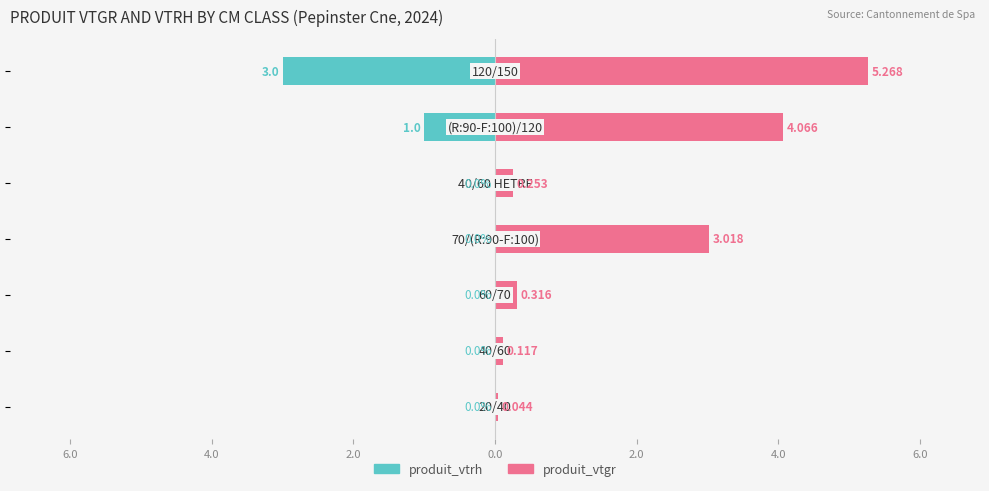

How many groups of bars are there?

7